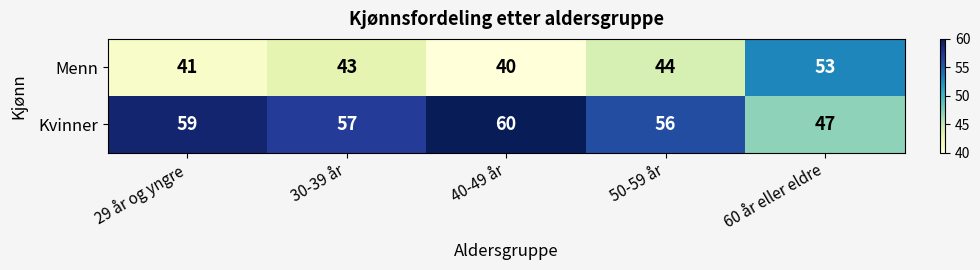

What is the difference between the Menn values at 60 år eller eldre and 50-59 år?

9